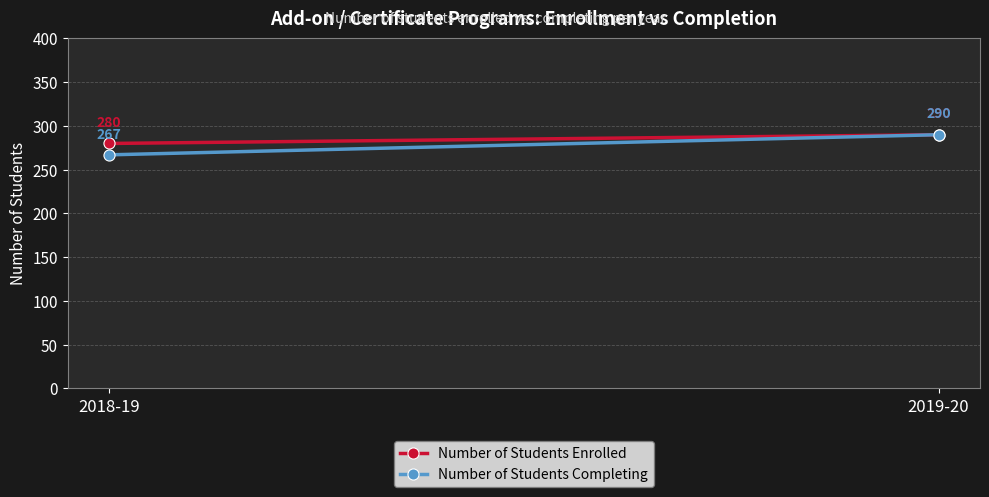

How many lines are shown in the chart?

2